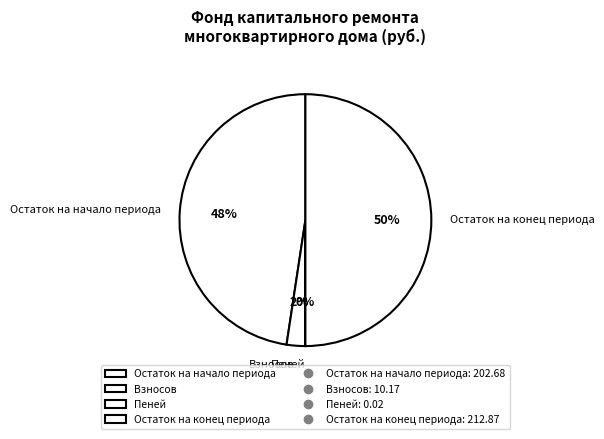

To the nearest percent, what is the combined percentage of Взносов and Остаток на начало периода?

50%